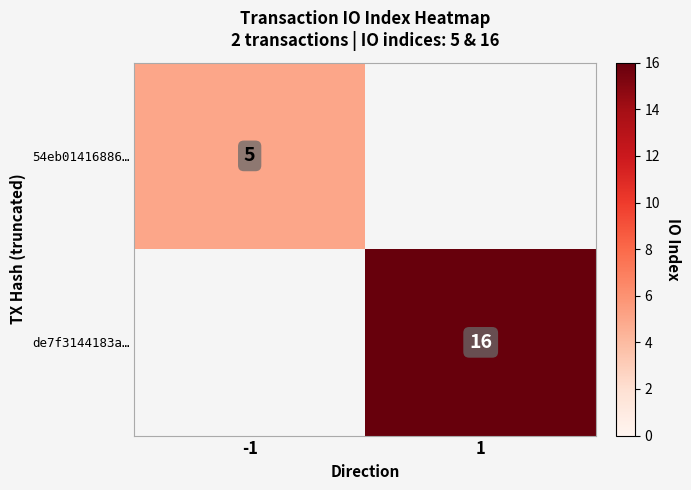

The value of de7f3144183a… at 1 is 21. True or false?

False